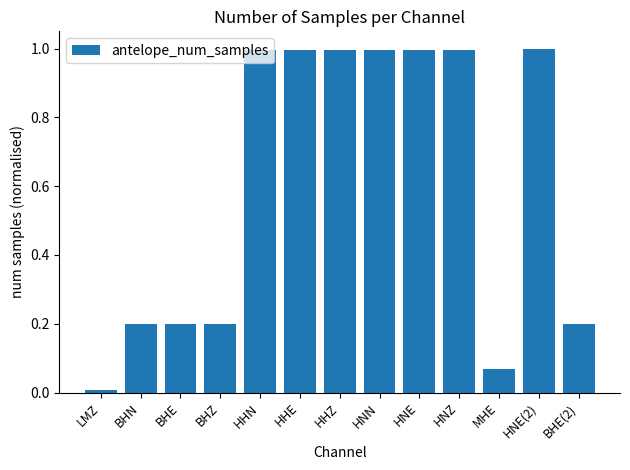

What is the greatest value displayed?

1.0